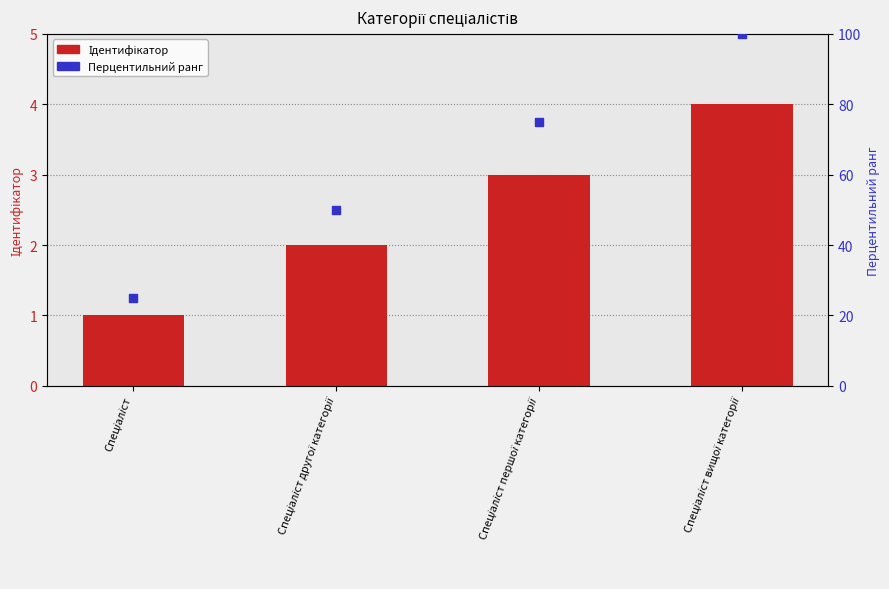

Which series has the widest spread of Y values?

Перцентильний ранг